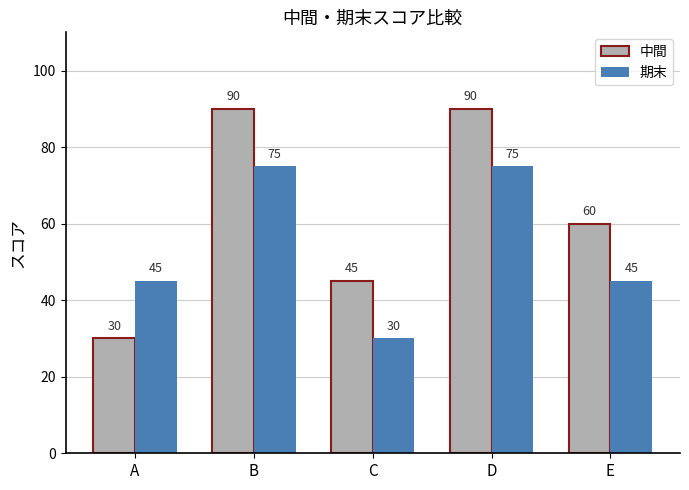

Read the 中間 value at B.

90